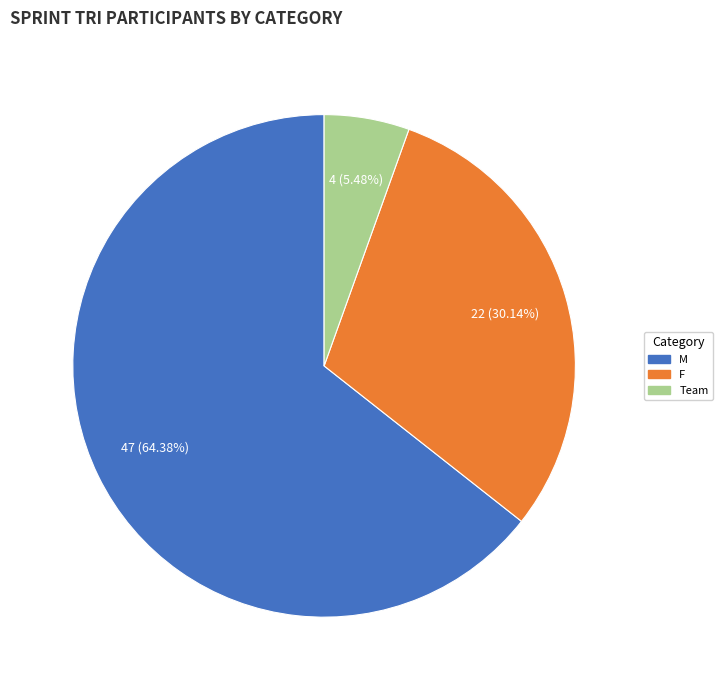

Which category has the smallest portion of the pie?

Team